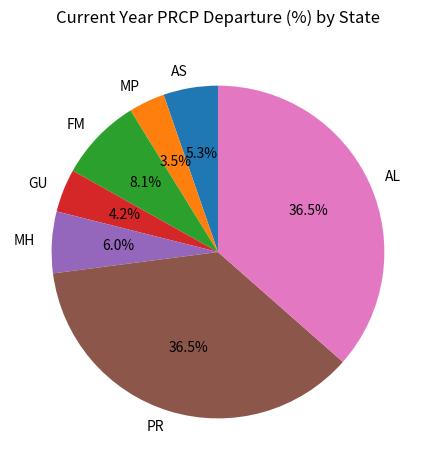

To the nearest percent, what is the average slice percentage?

14%